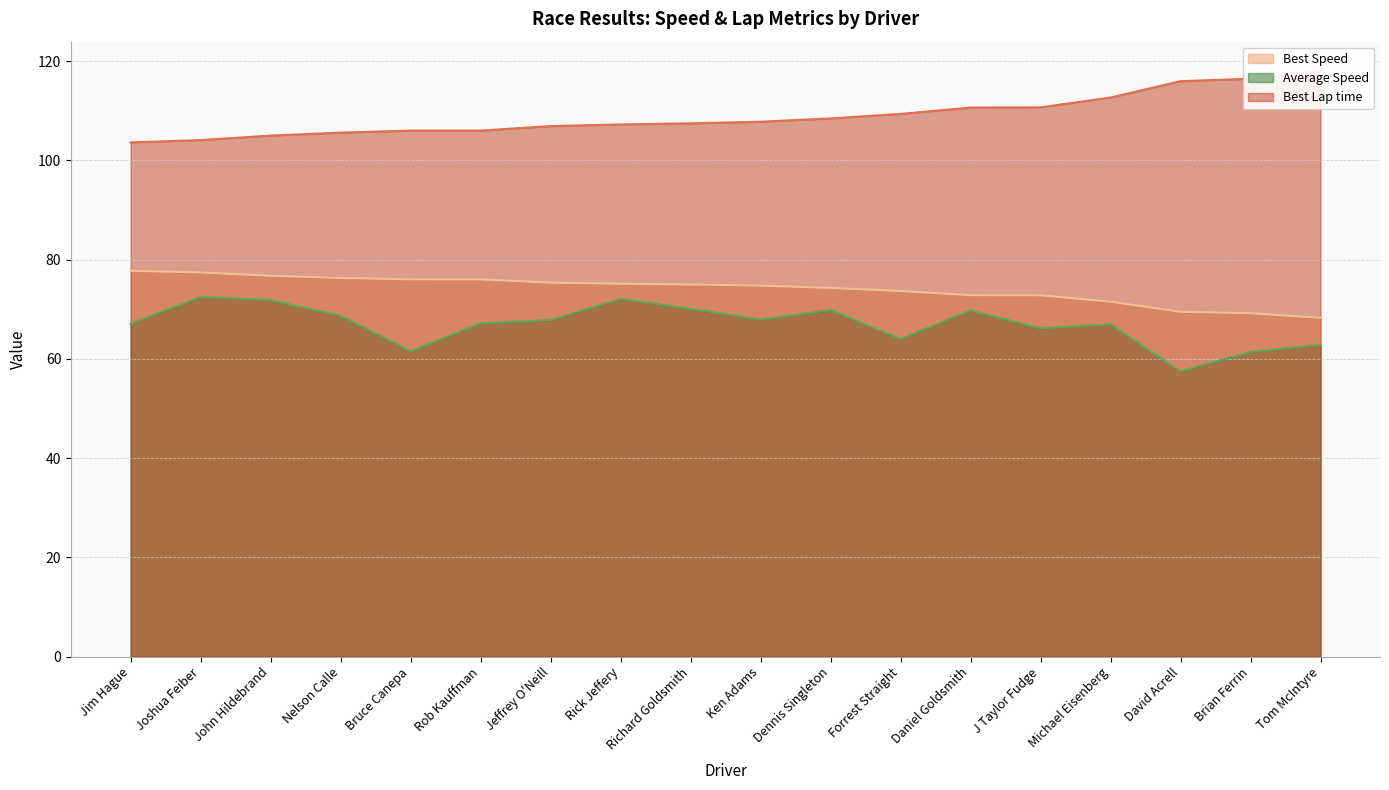

Does the chart display data point markers on the line(s)?

No